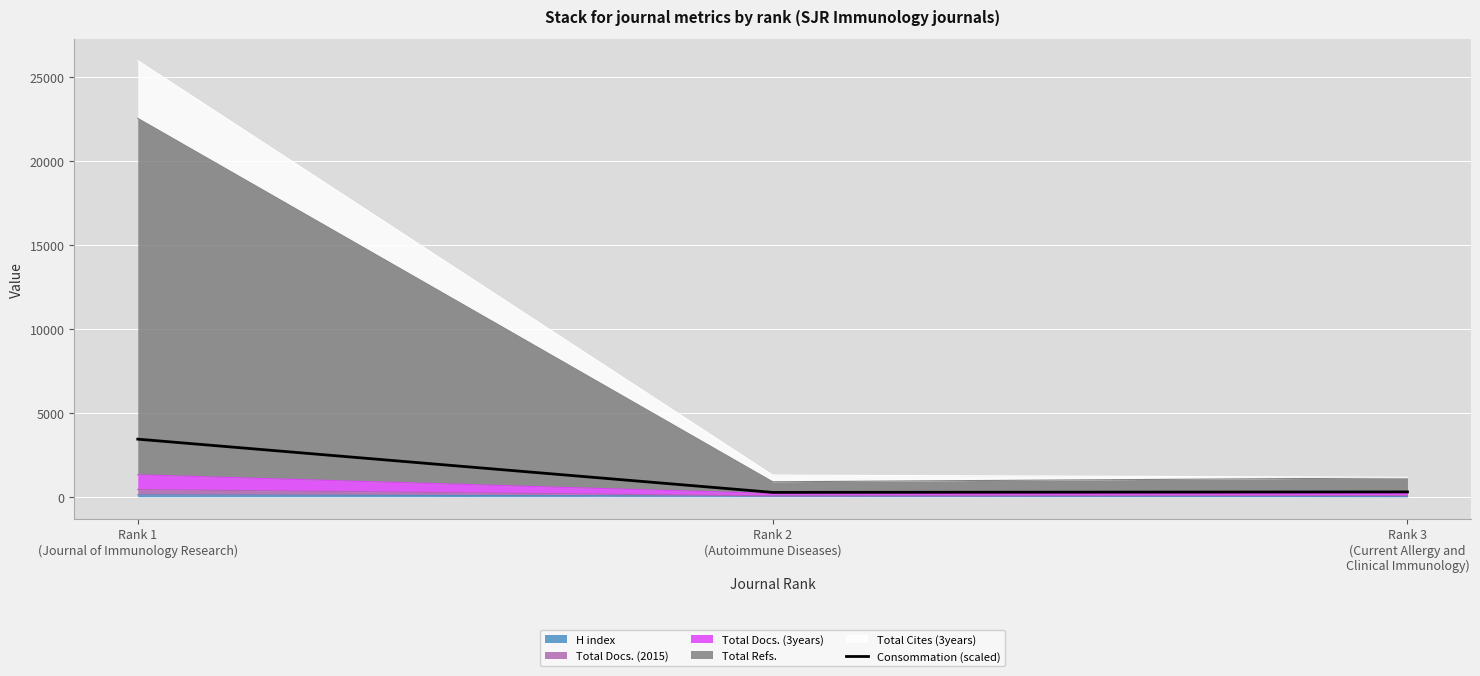

Which label corresponds to the largest value in the chart?

Rank 1
(Journal of Immunology Research)